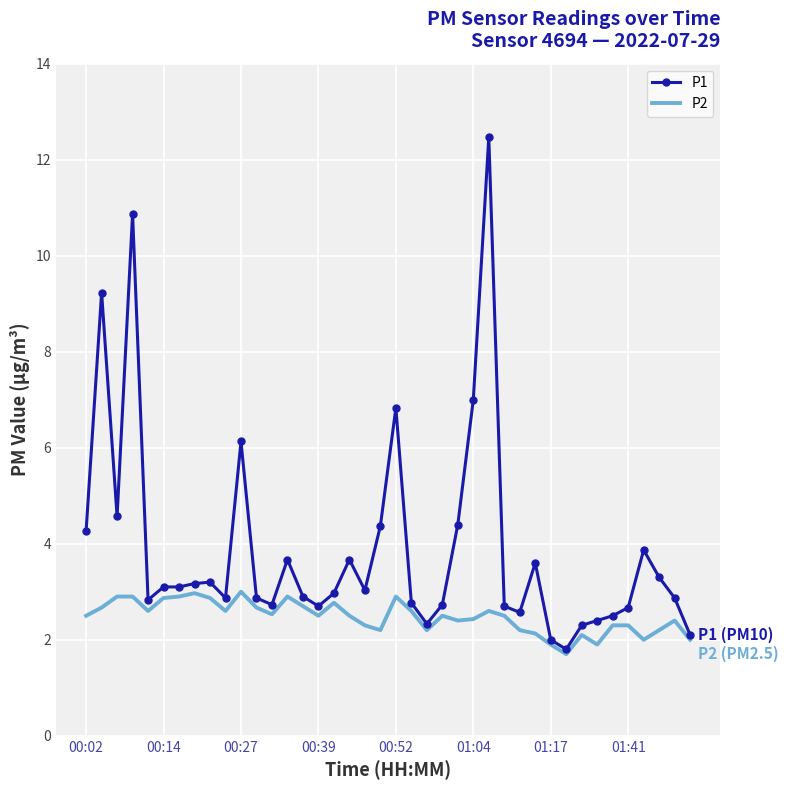

Which series has the largest total across all categories?

P1